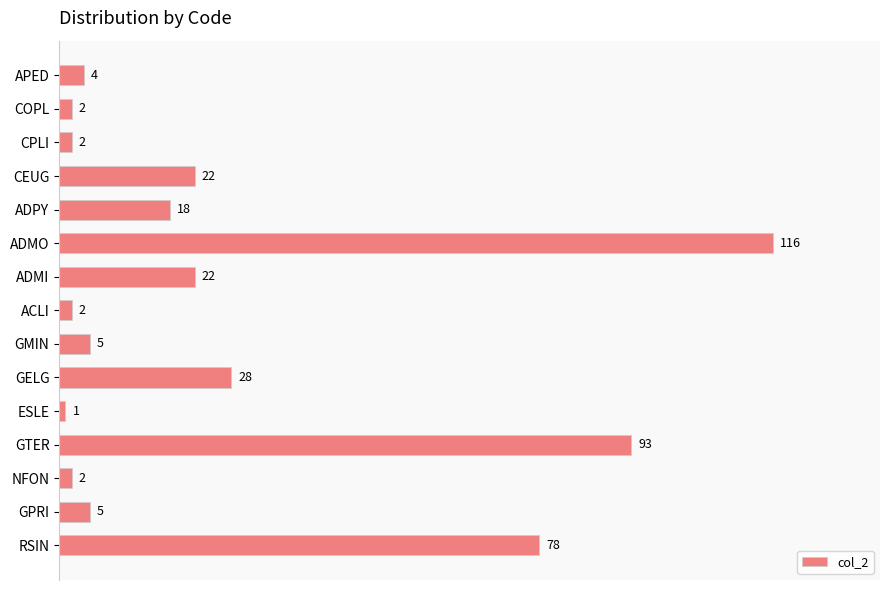

Where is the data nearest to the value 58?

RSIN